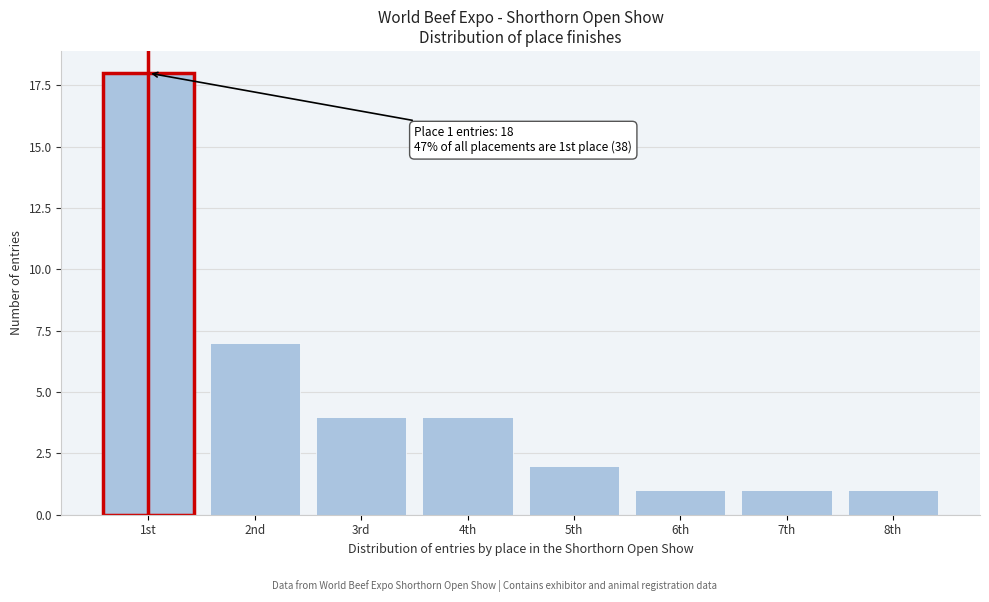

Reading right to left, list all the values displayed in this chart.

1	1	1	2	4	4	7	18